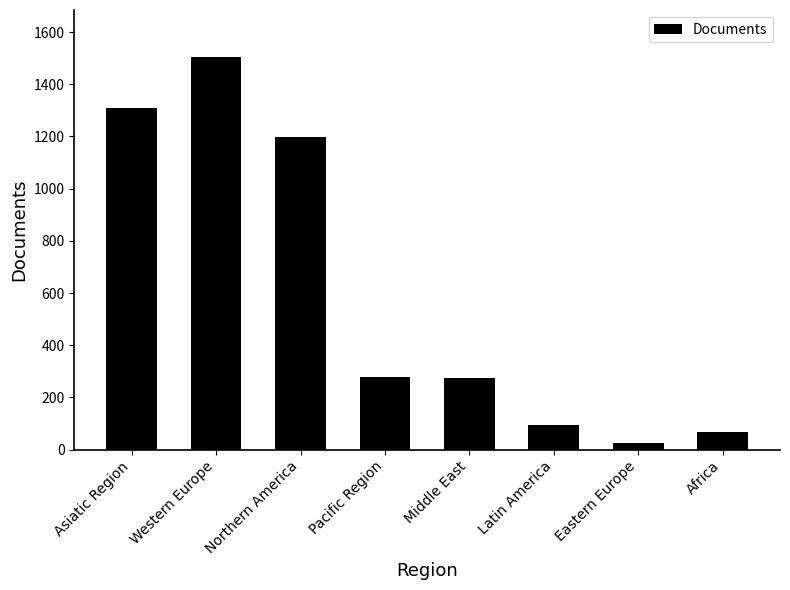

What is the value of the 7th bar from the left?

25